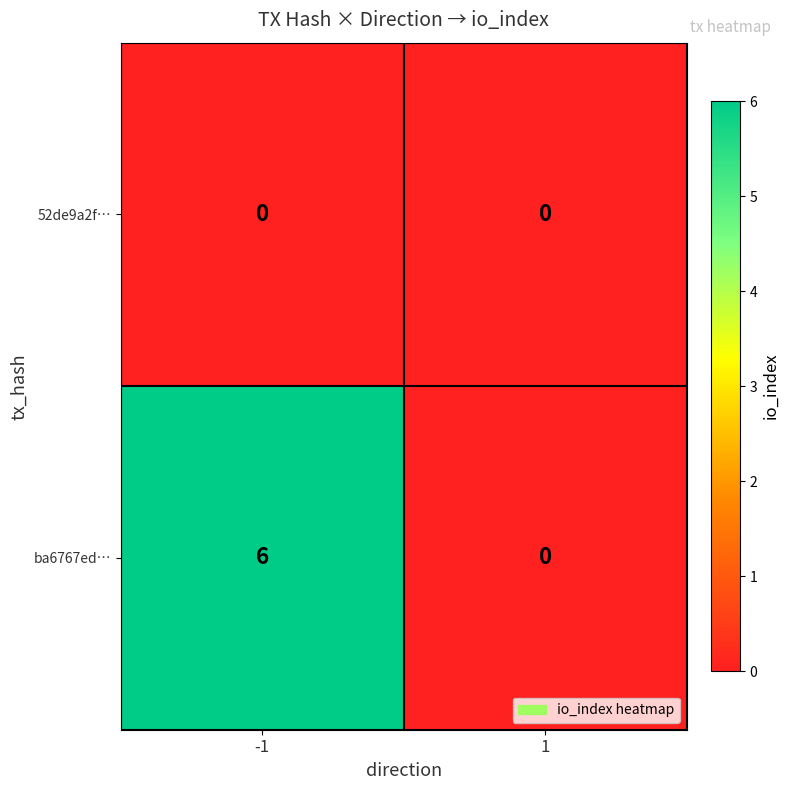

Which series has the widest spread of values?

ba6767ed…